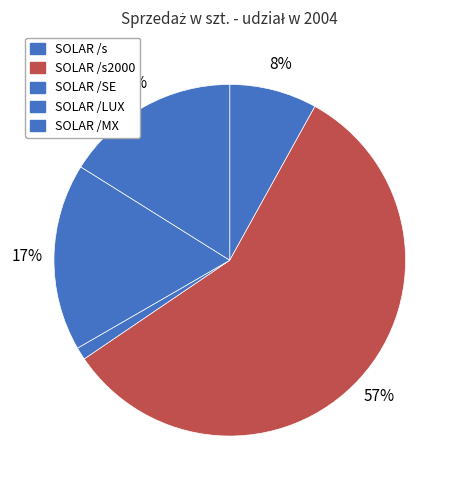

Which category has the biggest portion of the pie?

SOLAR /s2000